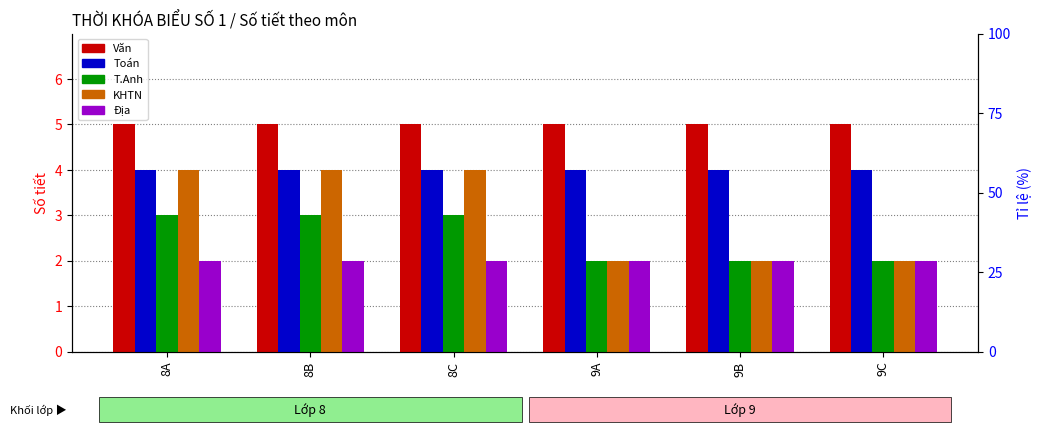

At which category does the chart reach its minimum across all series?

9A